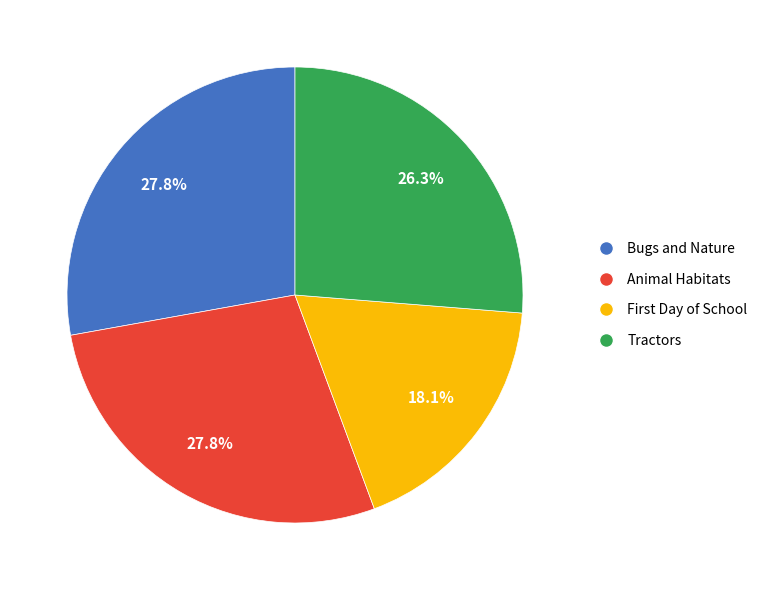

Which category has the smallest portion of the pie?

First Day of School